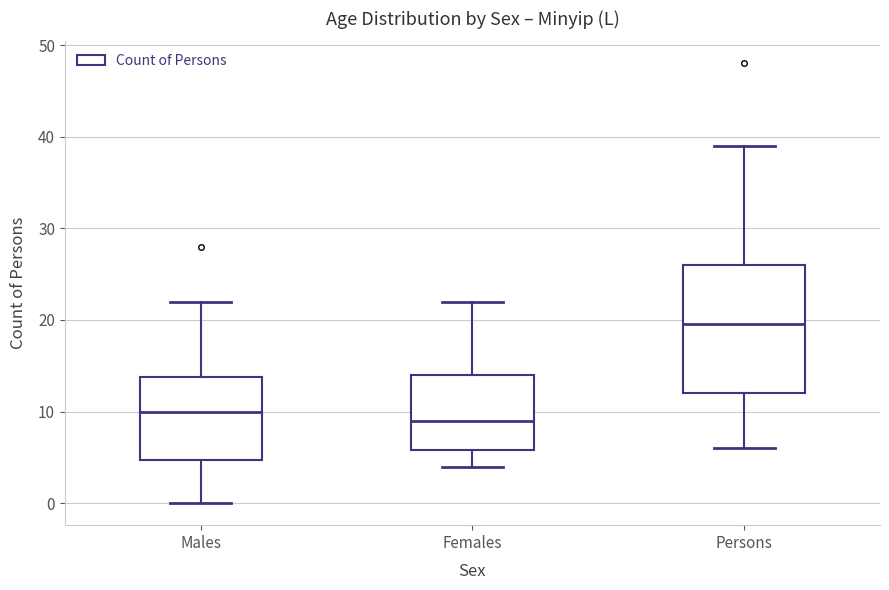

Reading left to right, transcribe this box plot: for each box, give where its median line is, the range the box spans, and where its two whiskers end, as read against the y-axis. The values are not printed on the chart, so give them approximately, as read against the axis.

Males: median 10, box 5 to 14, whiskers 0 to 22
Females: median 9, box 6 to 14, whiskers 4 to 22
Persons: median 20, box 12 to 26, whiskers 6 to 39